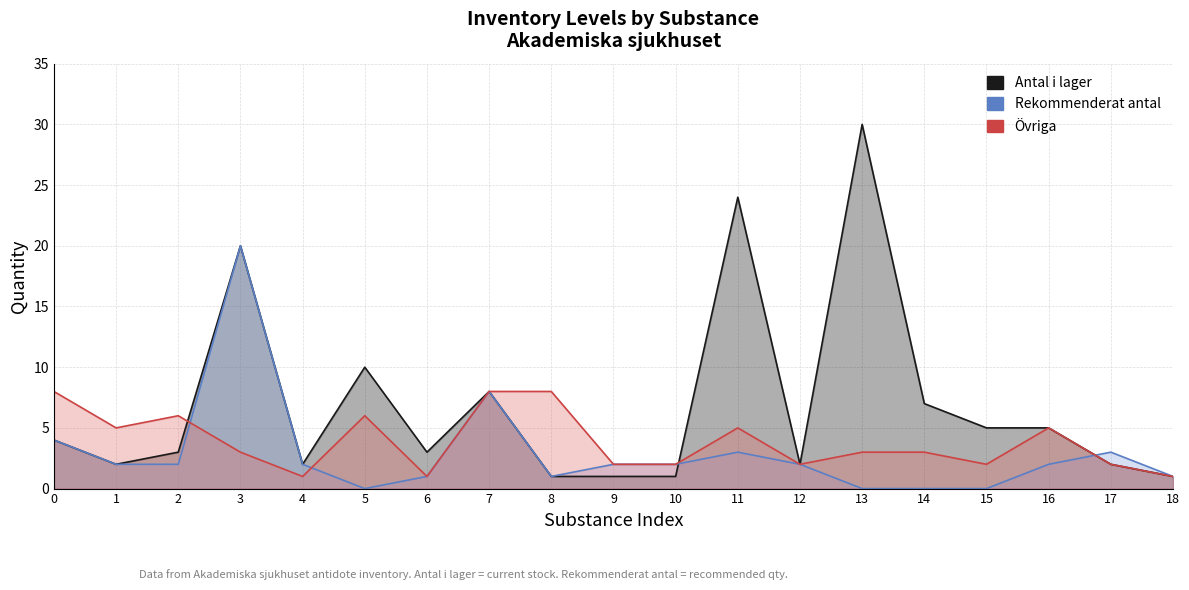

Which has a higher value, 3 or 0?

3